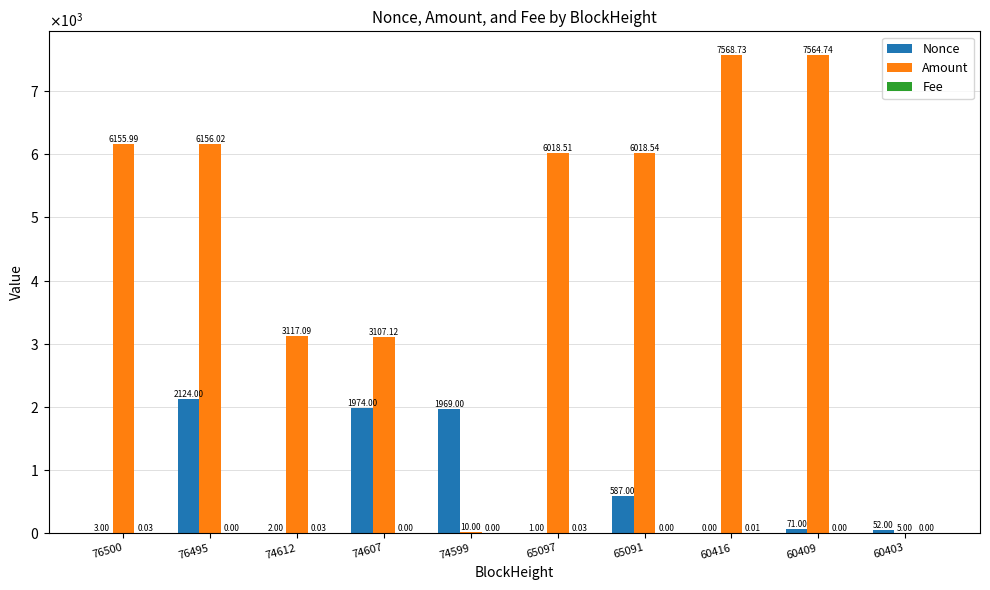

True or false: Nonce has a value of 0.2 at 65097.

False